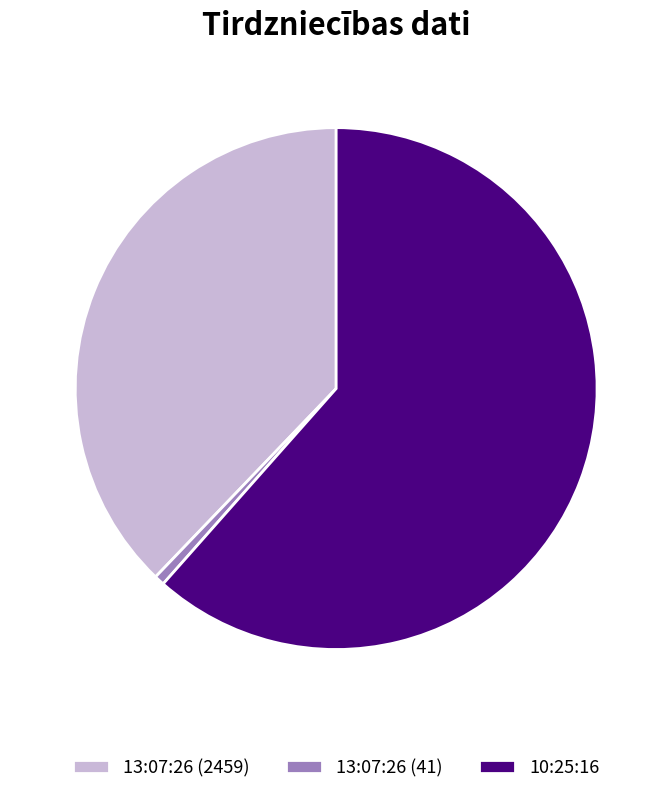

Is it true that 13:07:26 (2459) is 38% of the pie?

True